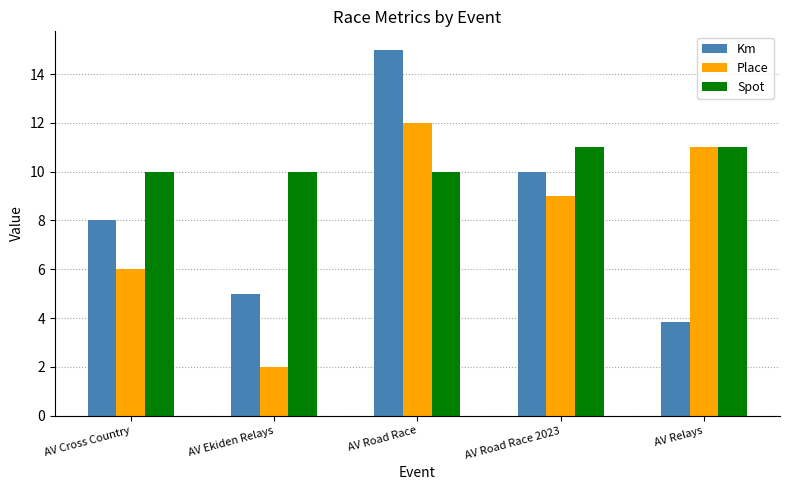

What is the difference between the second highest and minimum values in the Spot series?

1.0